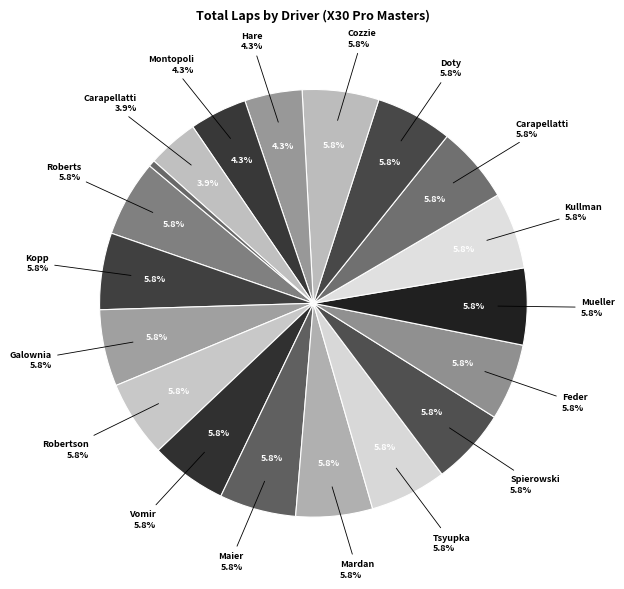

Which slice is the largest?

Scott Roberts